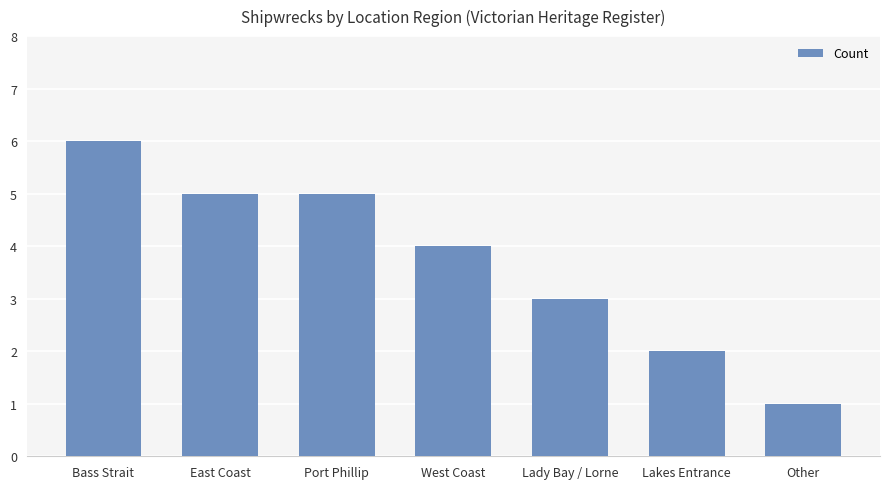

Is it true that the value at Lakes Entrance is 2?

True